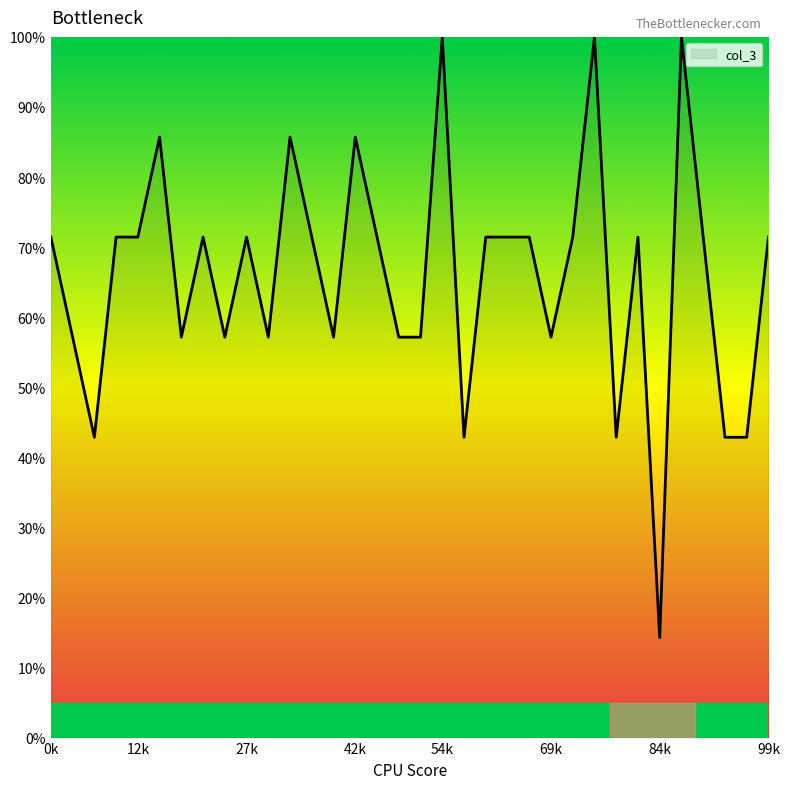

What is the difference between the maximum and minimum values?

85.7